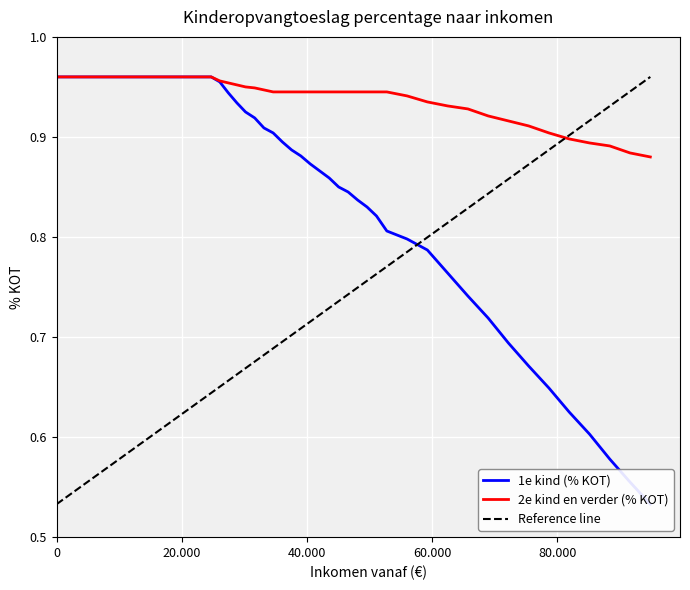

At how many categories does at least one series exceed 0?

37